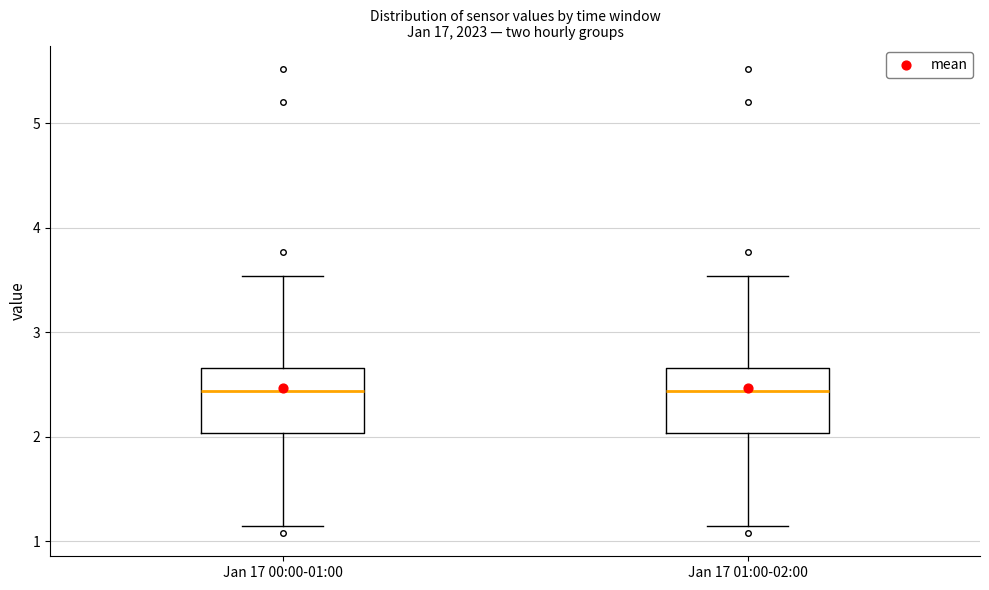

Reading left to right, read every box against the y-axis: the position of its median line, the range the box covers, and the ends of its whiskers. The values are not printed on the chart, so give them approximately, as read against the axis.

Jan 17 00:00-01:00: median 2.4, box 2.0 to 2.7, whiskers 1.2 to 3.5
Jan 17 01:00-02:00: median 2.4, box 2.0 to 2.7, whiskers 1.2 to 3.5